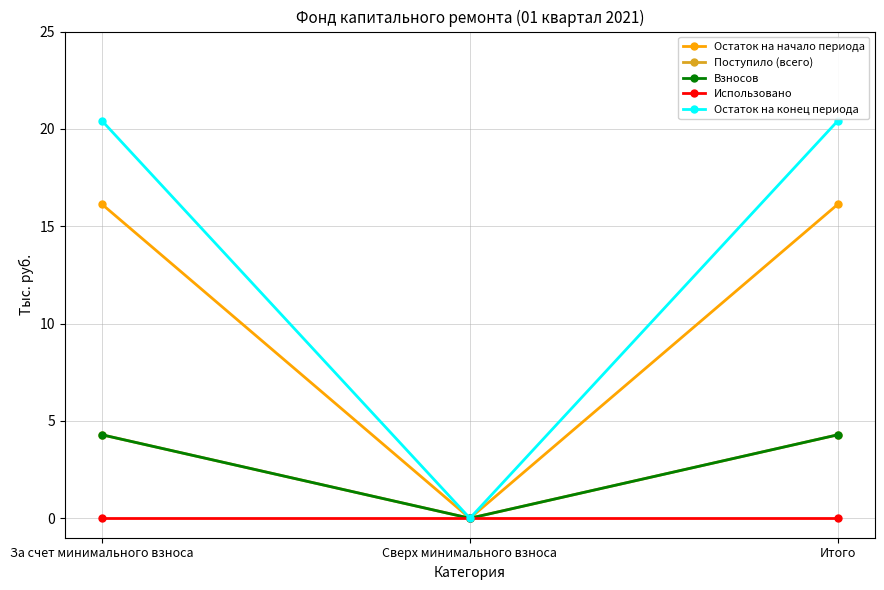

Which category has the lowest value in the Использовано series?

За счет минимального взноса